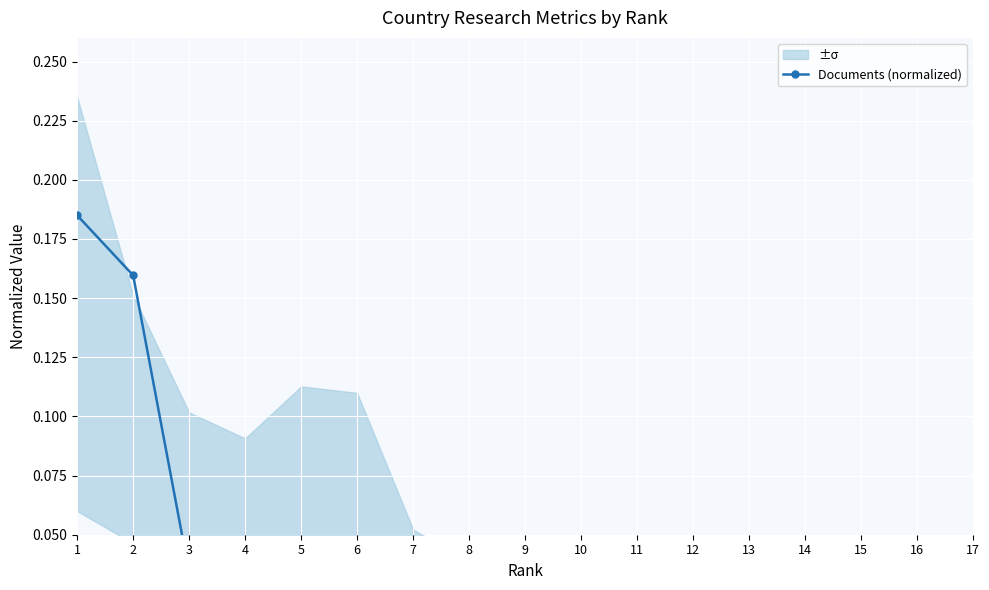

Reading right to left, what are all the values shown in this chart?

17=0.0	16=0.0	15=0.0	14=0.0	13=0.0	12=0.0	11=0.0	10=0.0	9=0.0	8=0.0	7=0.0	6=0.0	5=0.0	4=0.0	3=0.0	2=0.2	1=0.2